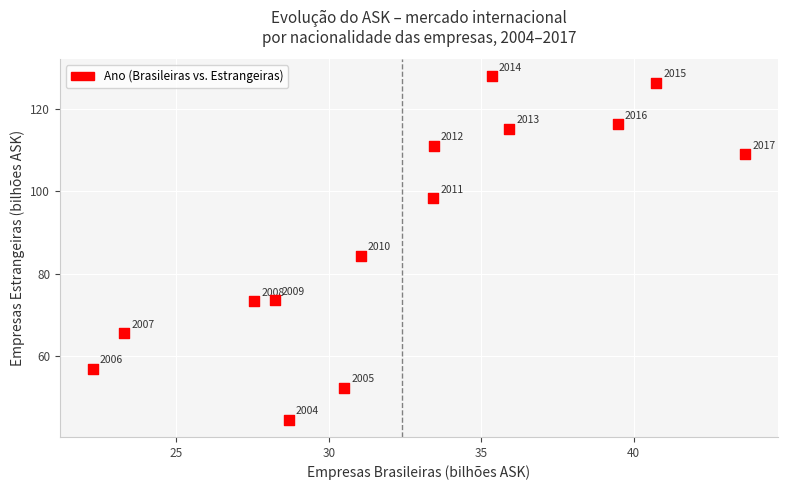

What Y value in the scatter plot is closest to 86?

84.4